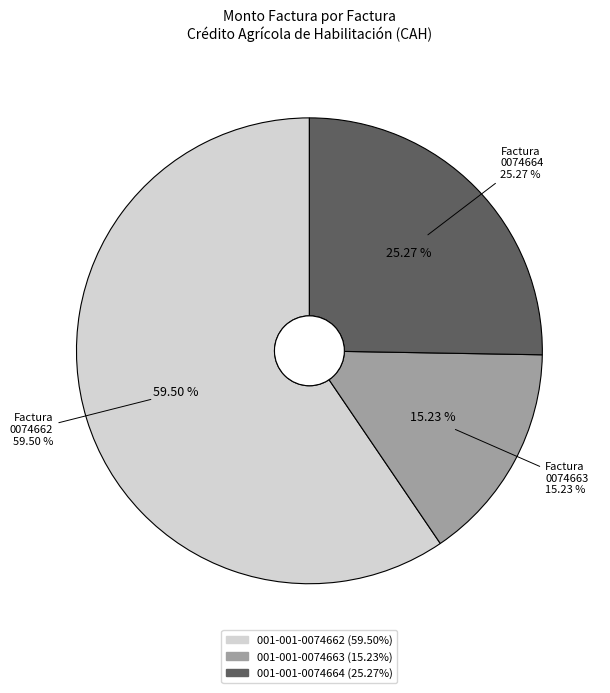

The 001-001-0074662 slice represents 59% of the pie. True or false?

True